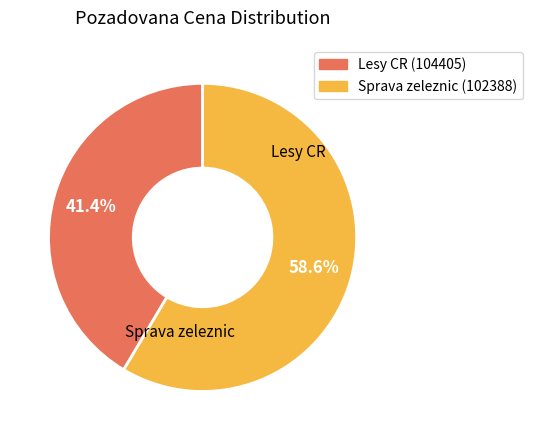

Does any single category account for the majority?

Yes